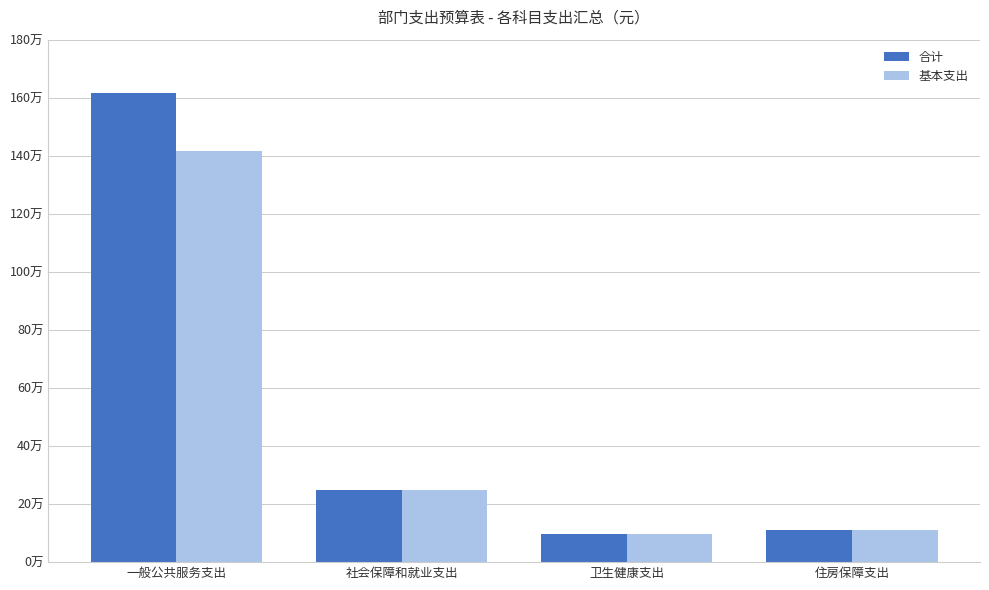

The value of 基本支出 at 一般公共服务支出 is 1414880.0. True or false?

True